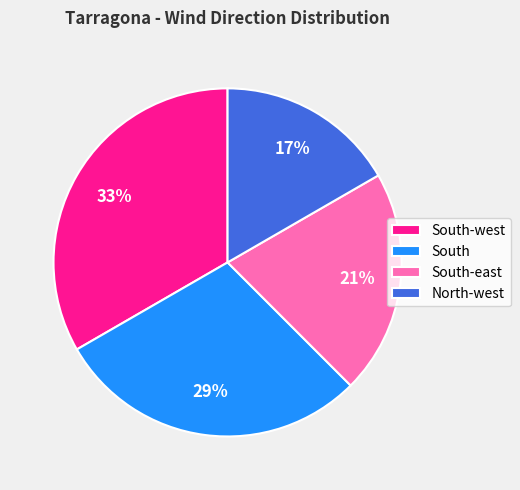

What is the ratio of the value at South to the value at South-east?

1.4